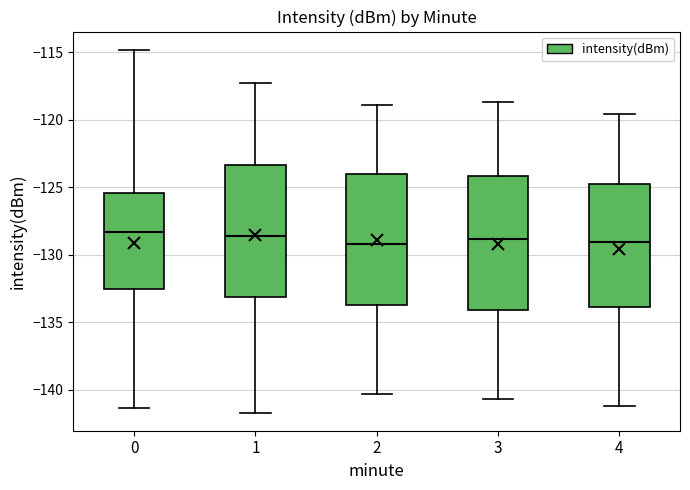

Reading left to right, read every box against the y-axis: the position of its median line, the range the box covers, and the ends of its whiskers. The values are not printed on the chart, so give them approximately, as read against the axis.

0: median -128.5, box -132.5 to -125.5, whiskers -141.5 to -115.0
1: median -128.5, box -133.0 to -123.5, whiskers -141.5 to -117.5
2: median -129.0, box -133.5 to -124.0, whiskers -140.5 to -119.0
3: median -129.0, box -134.0 to -124.0, whiskers -140.5 to -118.5
4: median -129.0, box -134.0 to -124.5, whiskers -141.0 to -119.5